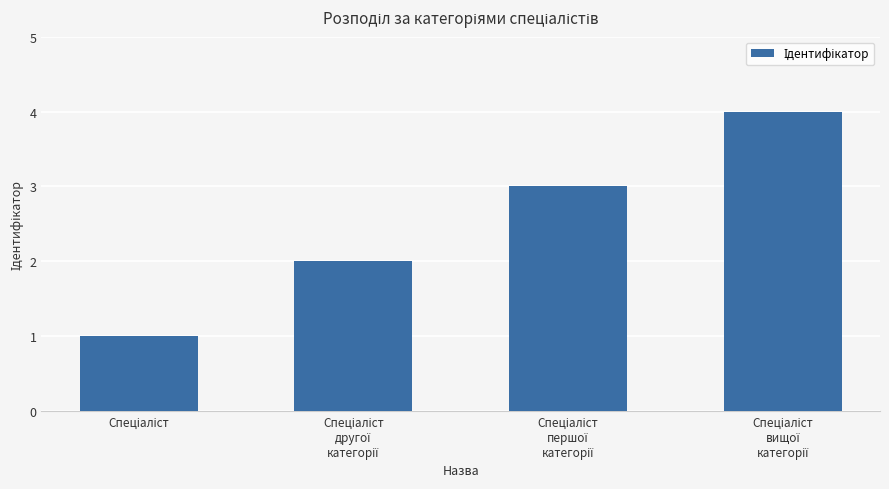

Reading left to right, list all the values displayed in this chart.

1	2	3	4